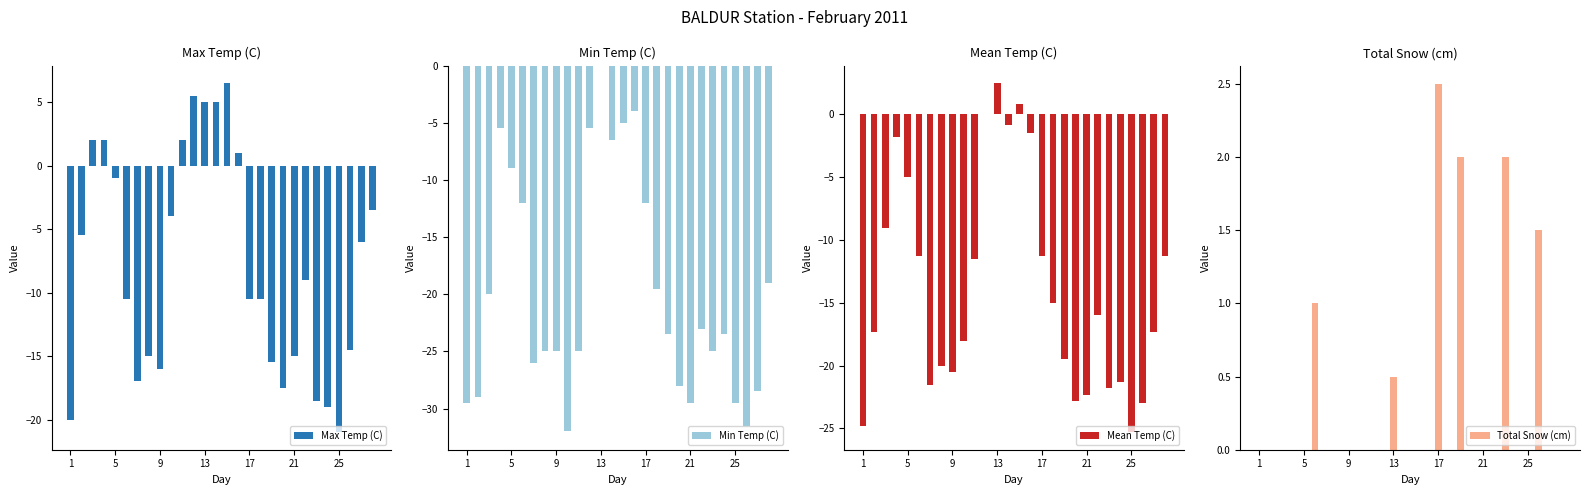

How many series are shown in this chart?

4